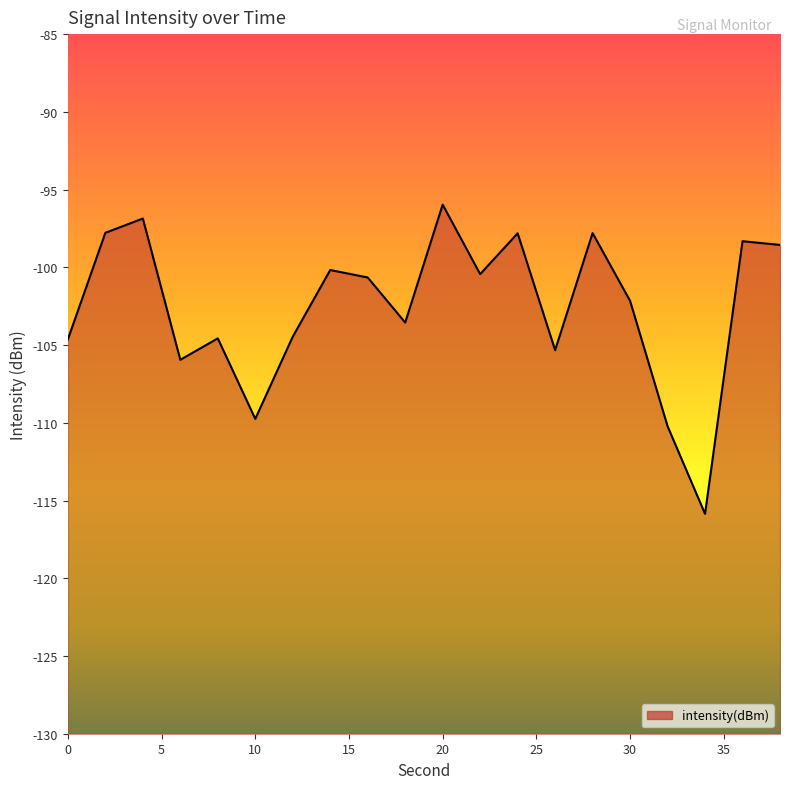

The chart shows a value of -151.8 at 0. True or false?

False